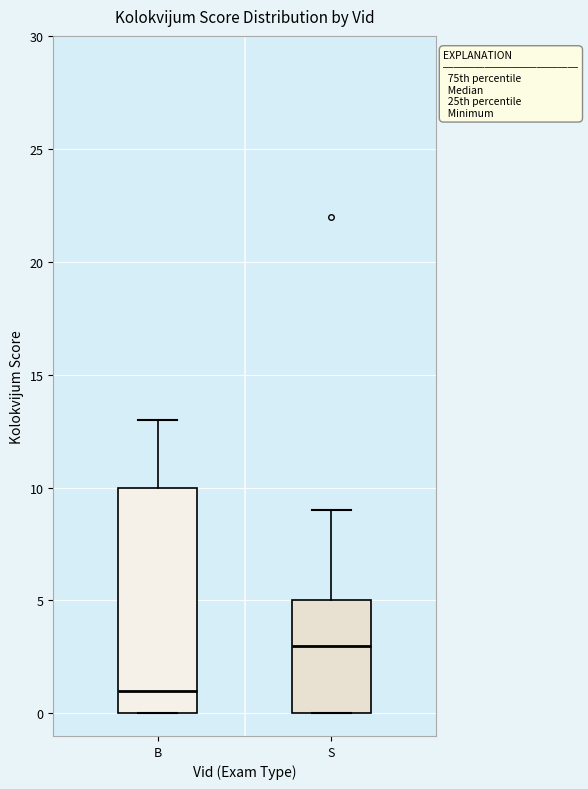

Reading left to right, transcribe this box plot: for each box, give where its median line is, the range the box spans, and where its two whiskers end, as read against the y-axis. The values are not printed on the chart, so give them approximately, as read against the axis.

B: median 1, box 0 to 10, whiskers 0 to 13
S: median 3, box 0 to 5, whiskers 0 to 9